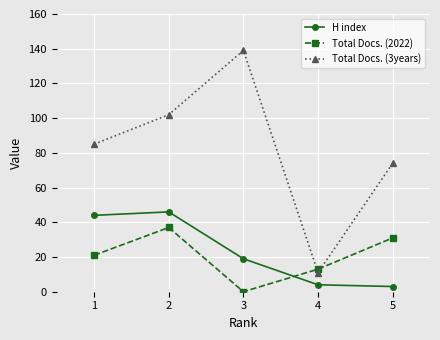

Is the value of Total Docs. (3years) at 1 greater than the value of Total Docs. (2022) at 3?

Yes